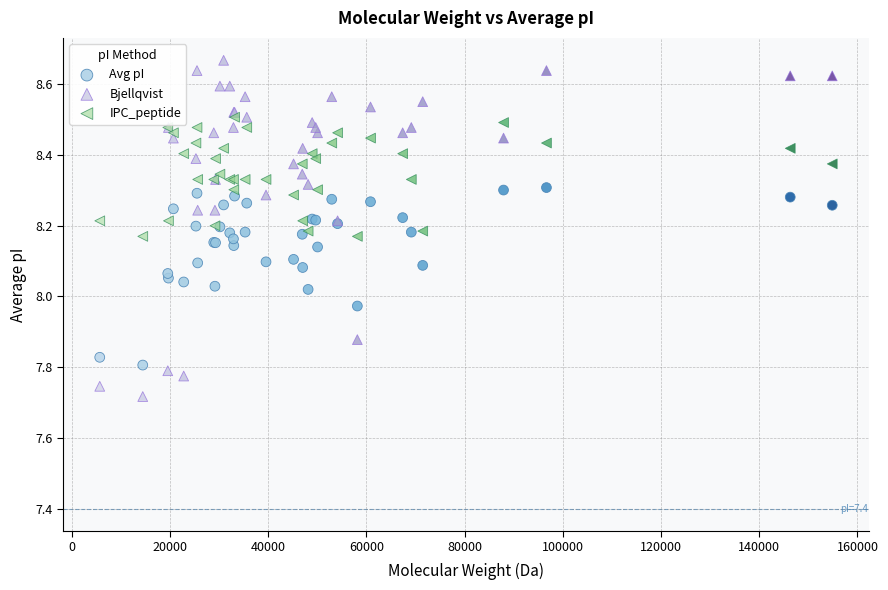

Which series reaches the minimum Y coordinate?

Bjellqvist